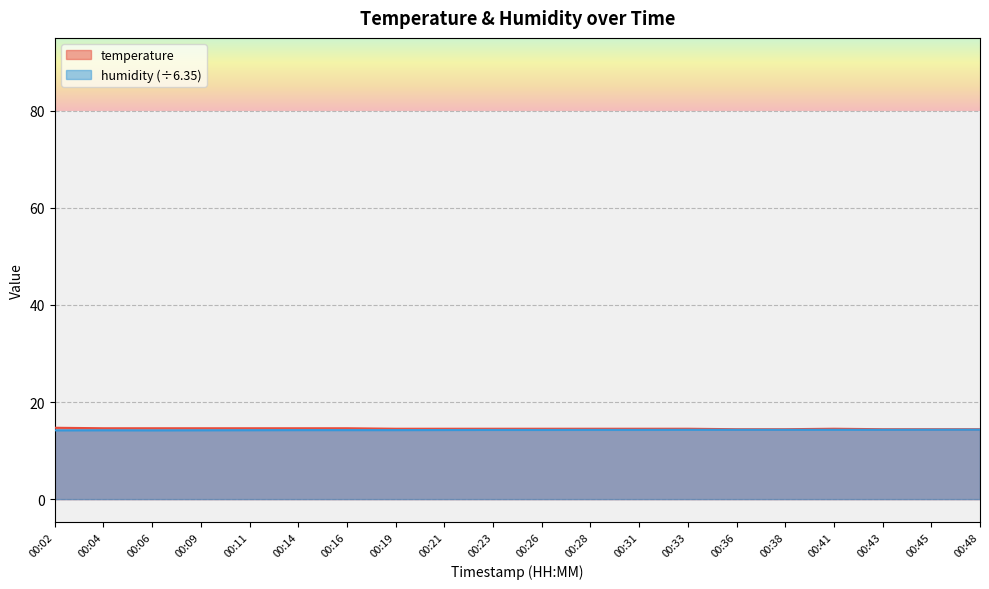

Between 00:02 and 00:31, which is larger?

00:02